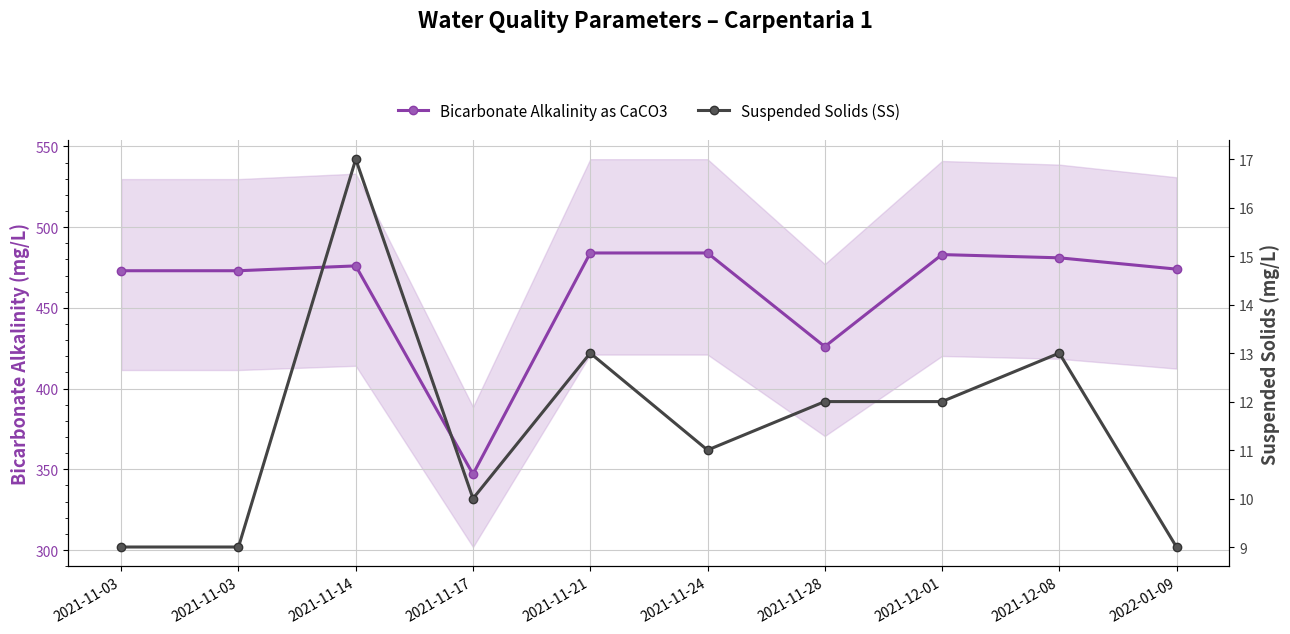

What is the difference between the second highest and minimum values in the Bicarbonate Alkalinity as CaCO3 series?

137